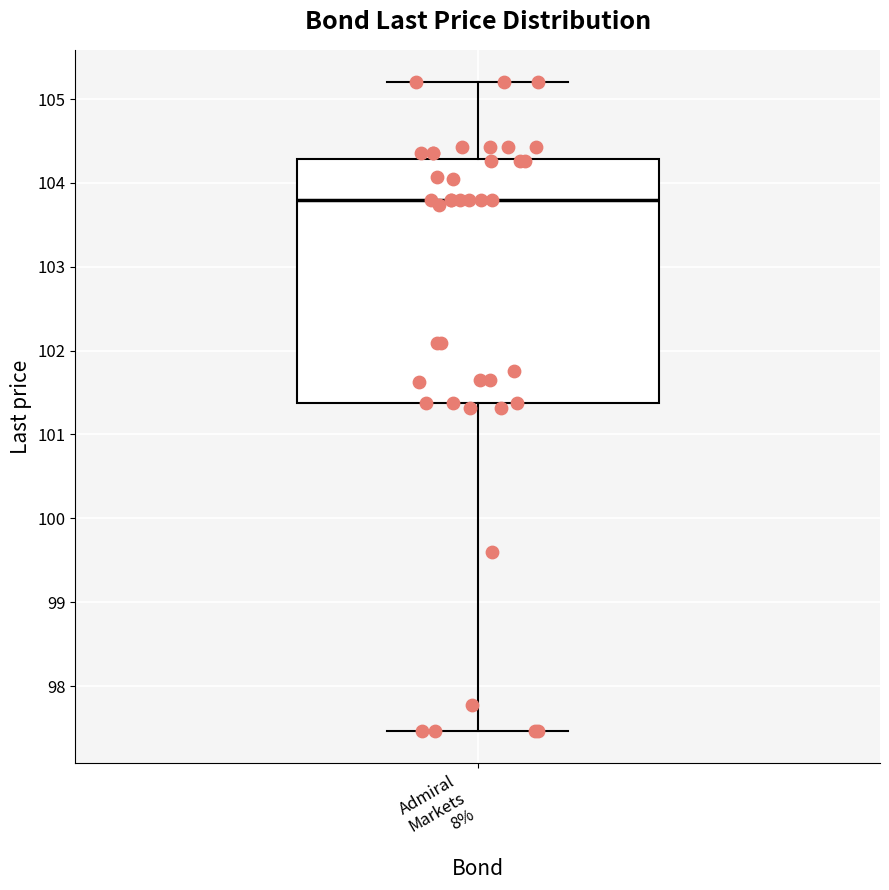

Transcribe this box plot: give where the median line is, the range the box spans, and where the two whiskers end, as read against the y-axis. The values are not printed on the chart, so give them approximately, as read against the axis.

median 103.8, box 101.4 to 104.3, whiskers 97.5 to 105.2